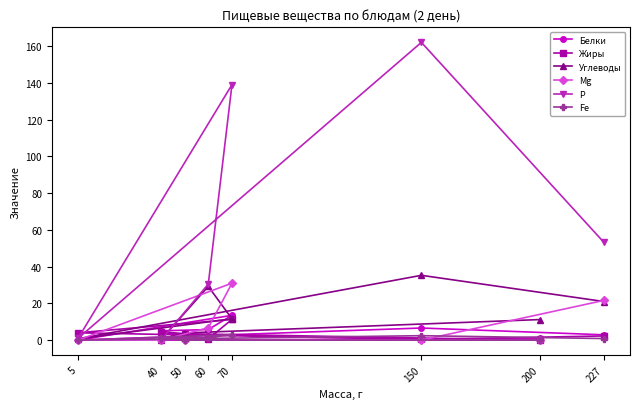

At 50, list the series in order from smallest to largest.

Белки, Mg, Р, Fe, Жиры, Углеводы